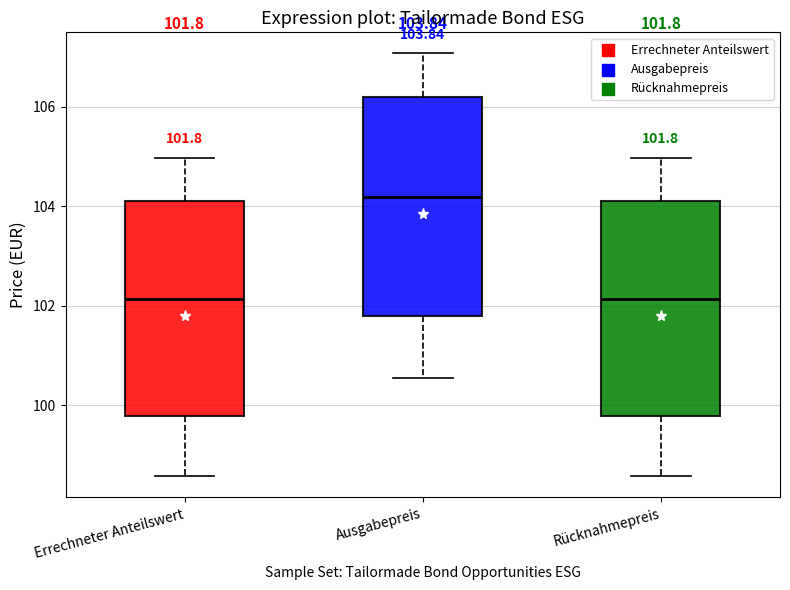

Which box's median line is the highest?

Ausgabepreis